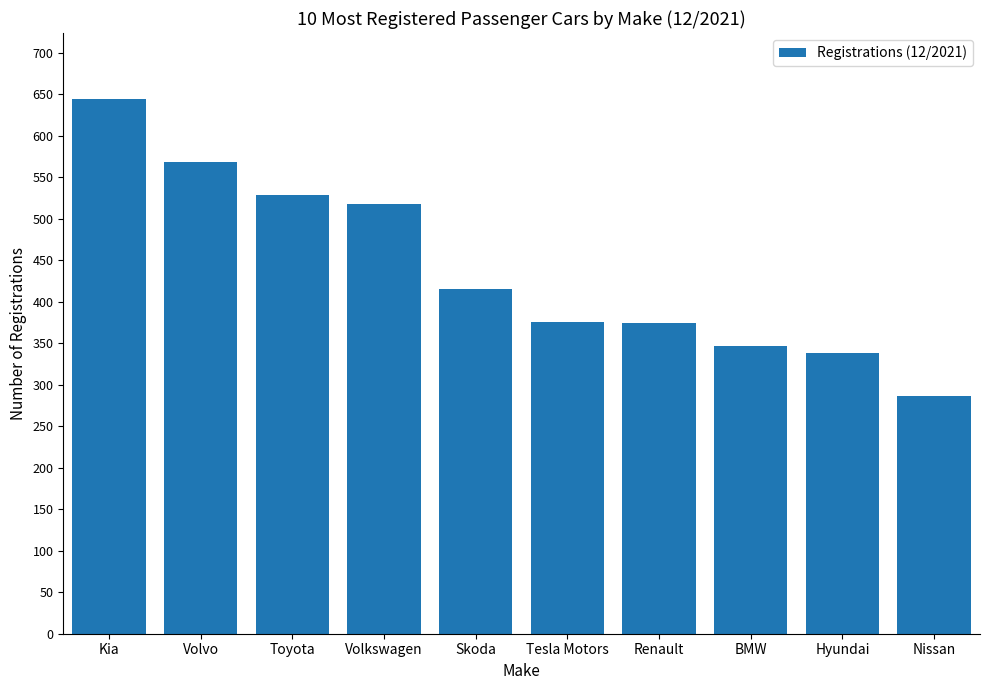

What is the sum of the values at Tesla Motors and Skoda?

792